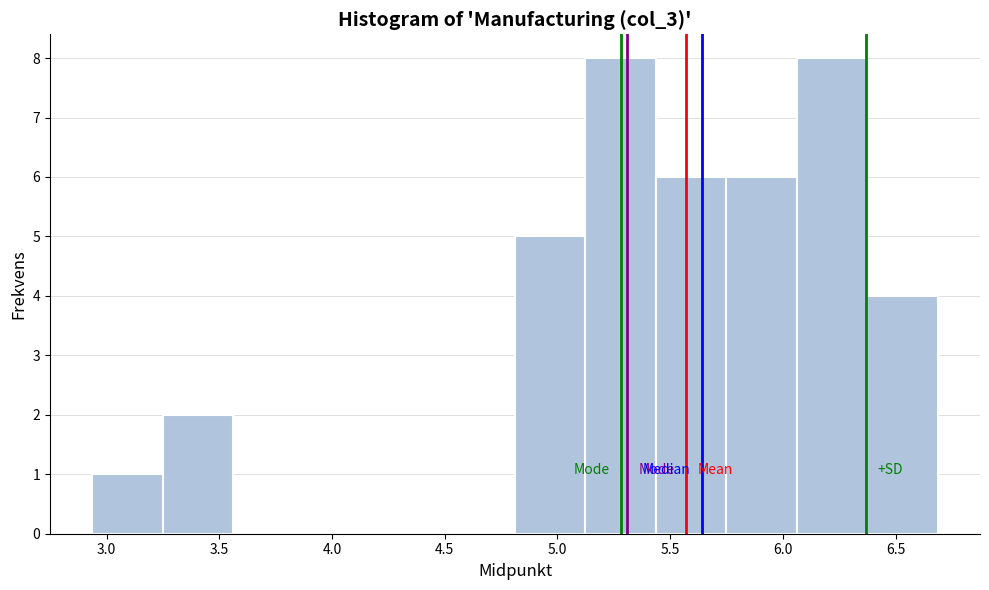

What is the height of the bar covering 2.95 to 3.25 on the x-axis? Neither the bar edges nor the heights are printed on the chart, so give them approximately, as read against the axes.

1